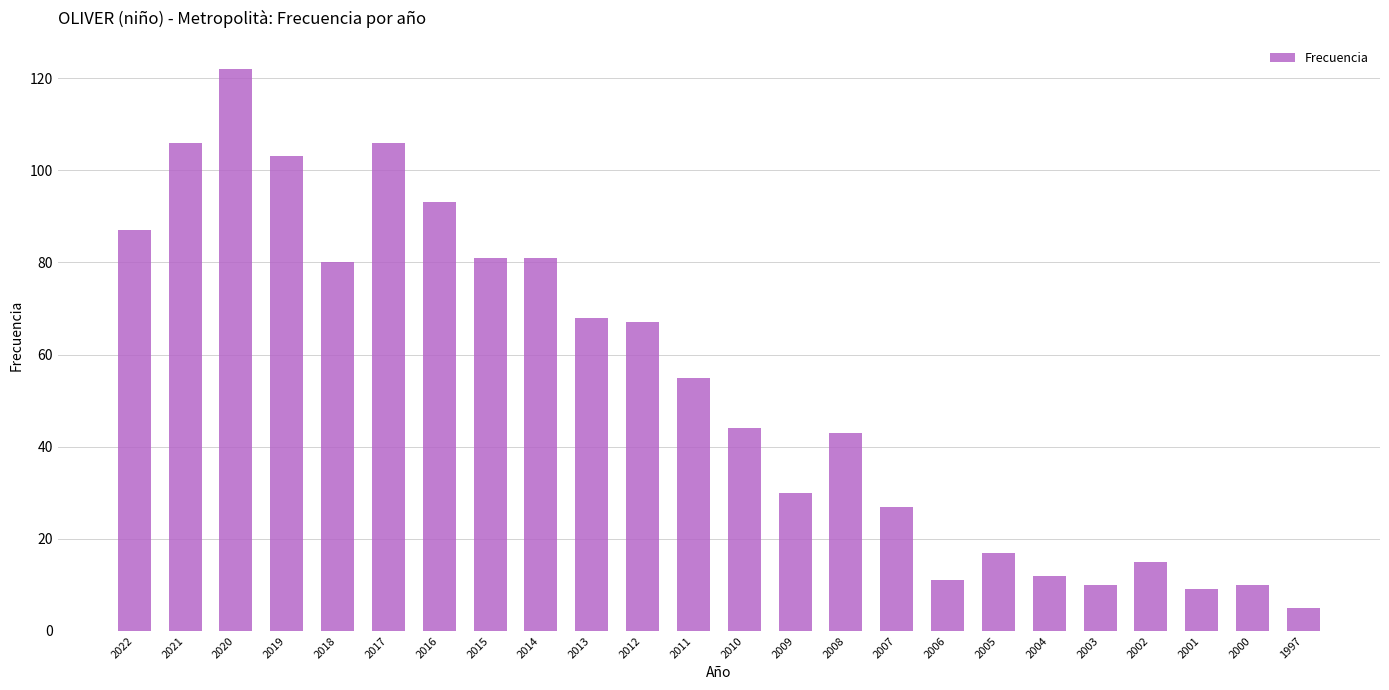

Where does the data first go above 55?

2022